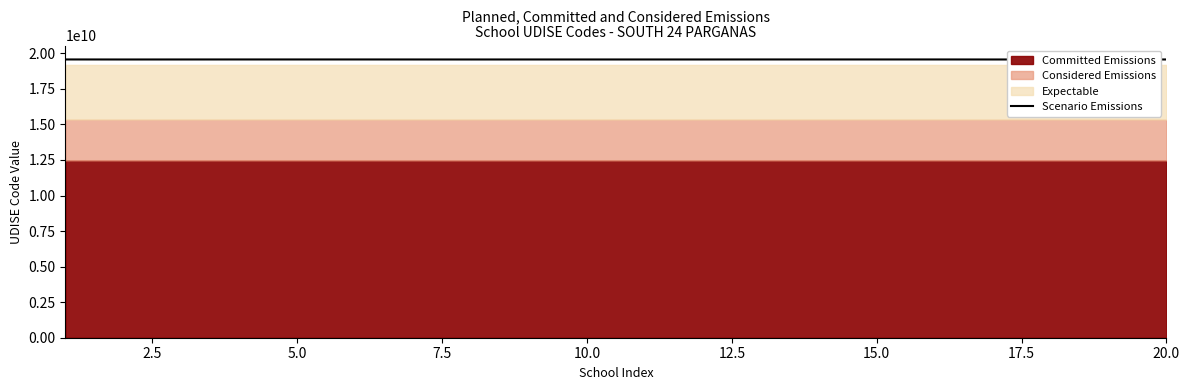

Is it true that the value at 17.5 is 19564011061.0?

True